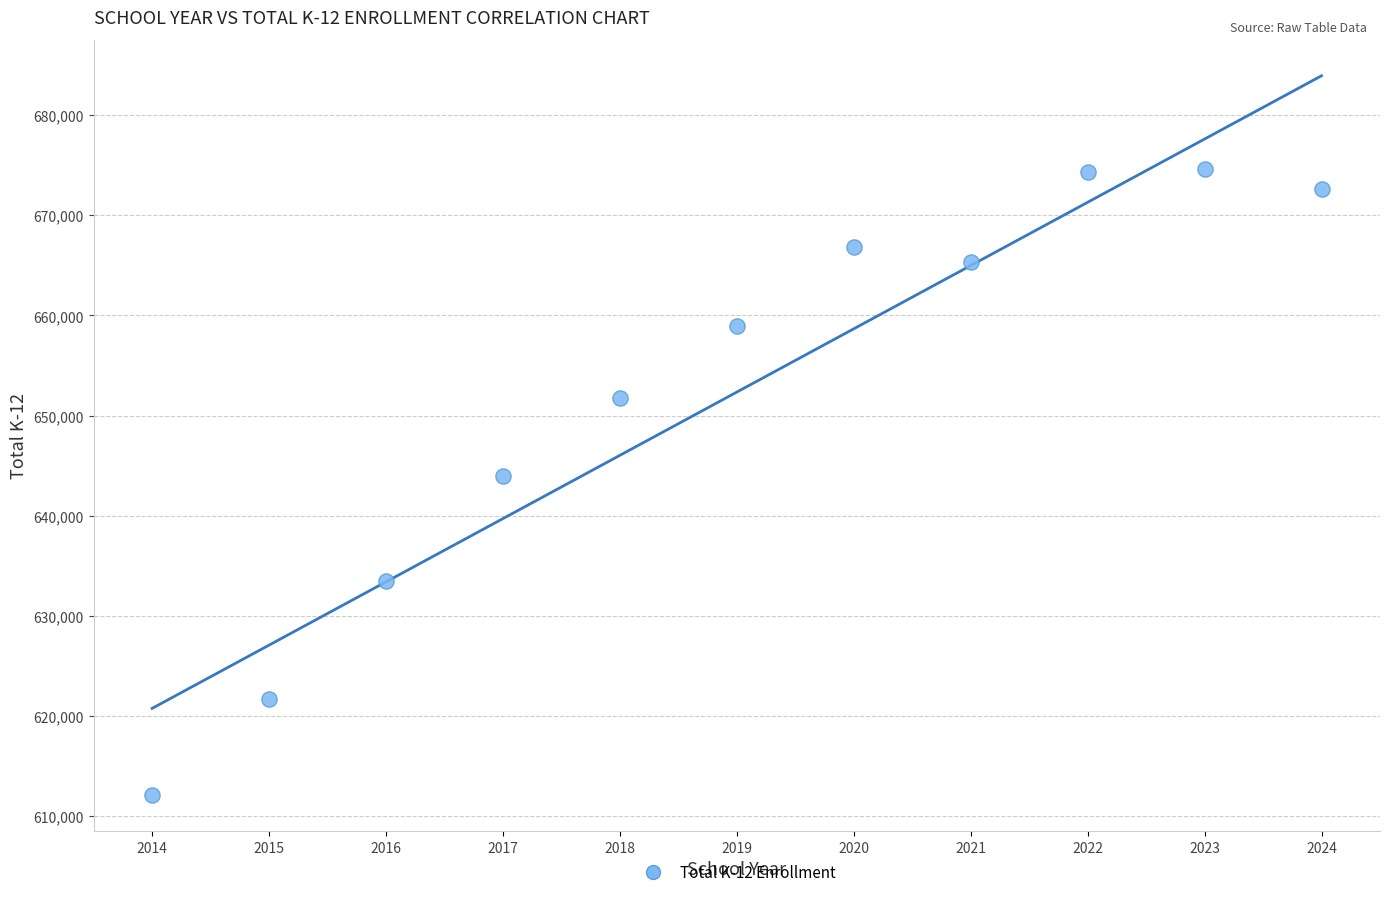

What is the range of X values (max minus min)?

10